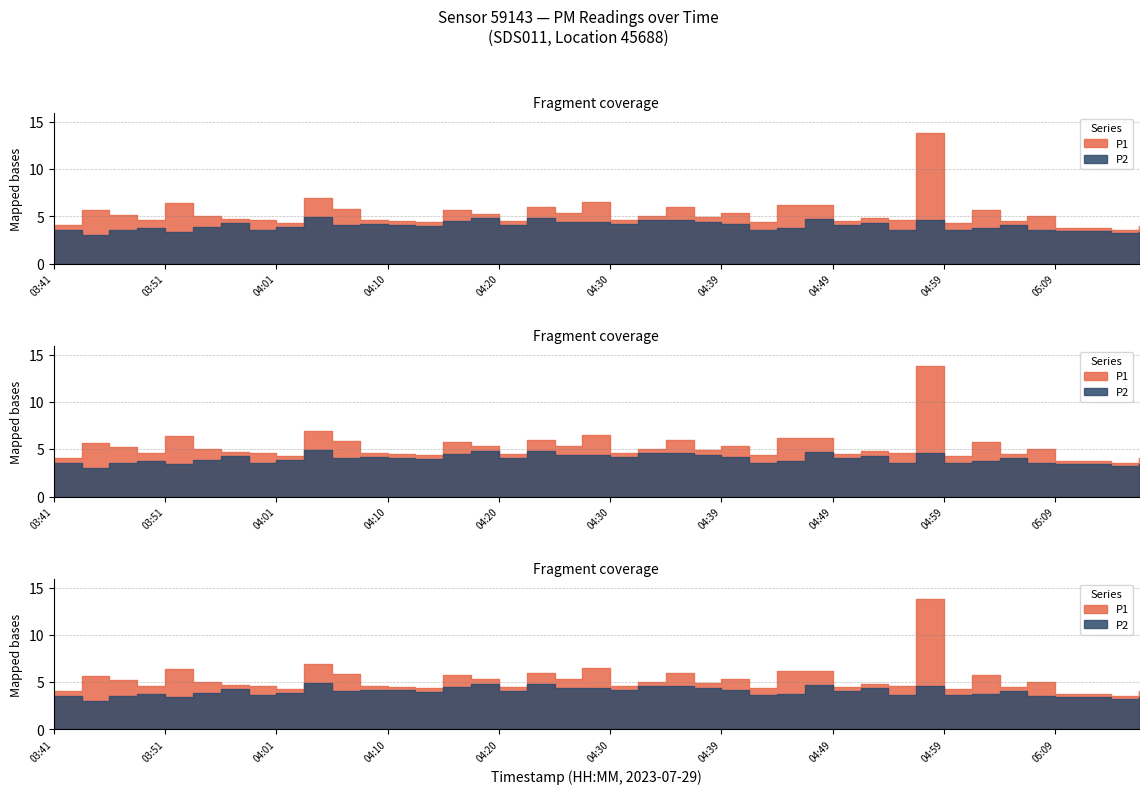

What is the minimum value shown in the chart?

3.0